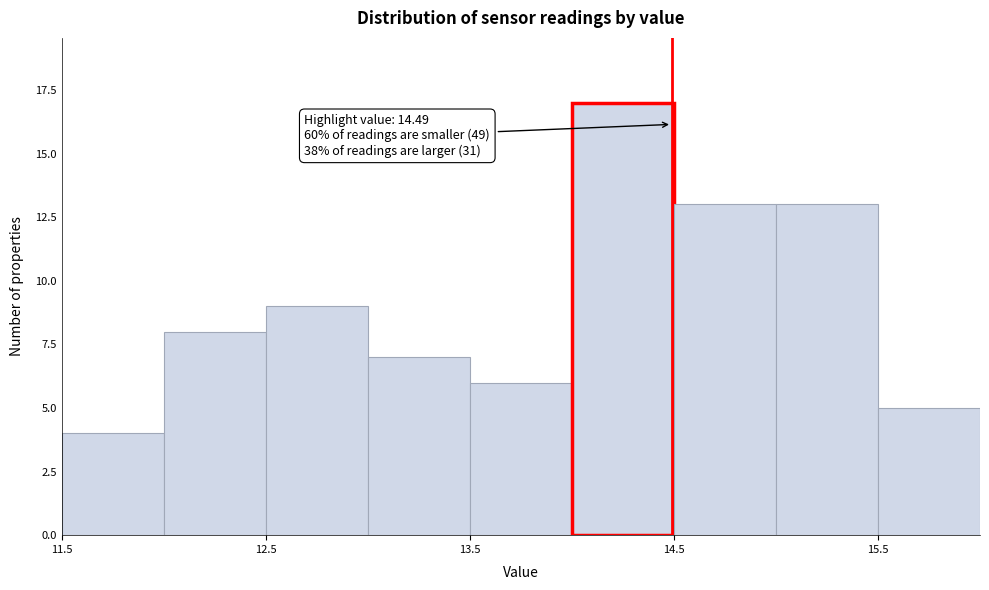

Which range on the x-axis has the tallest bar?

14.0 to 14.5